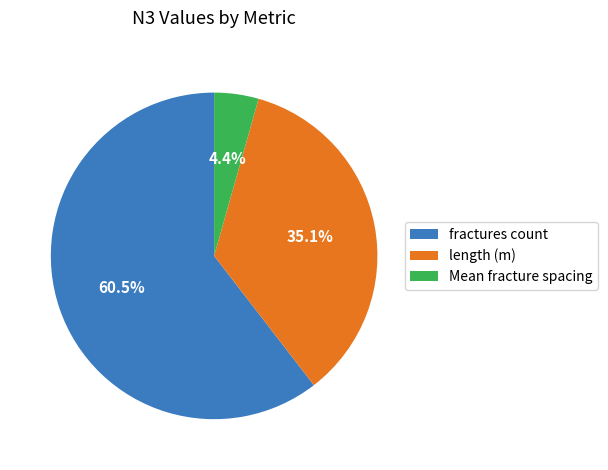

Does any single category account for the majority?

Yes